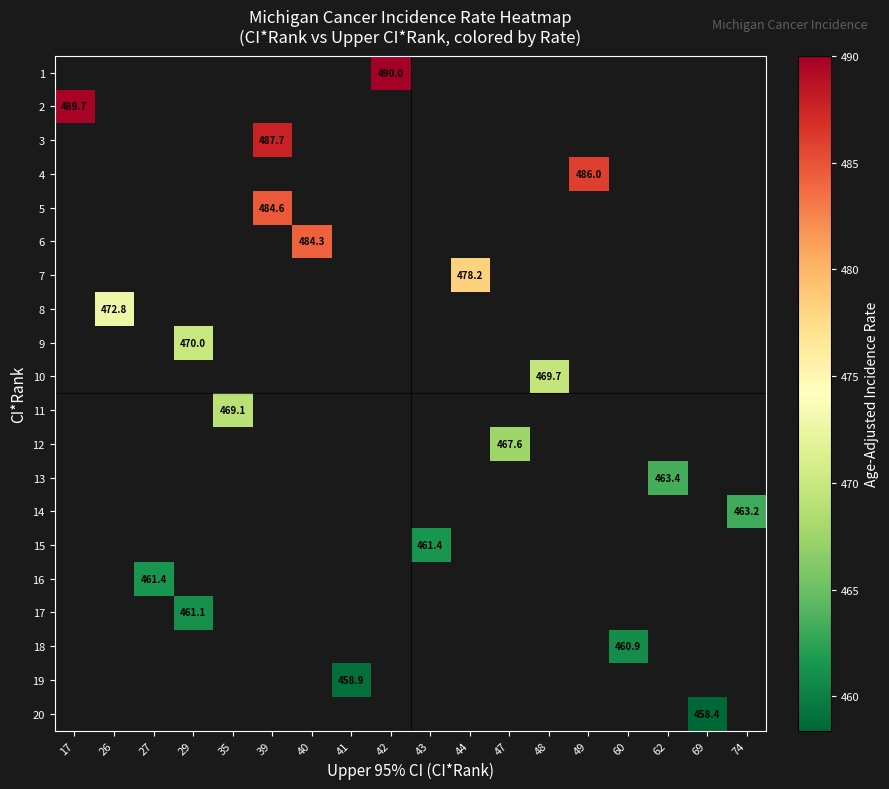

What is the greatest value displayed?

490.0